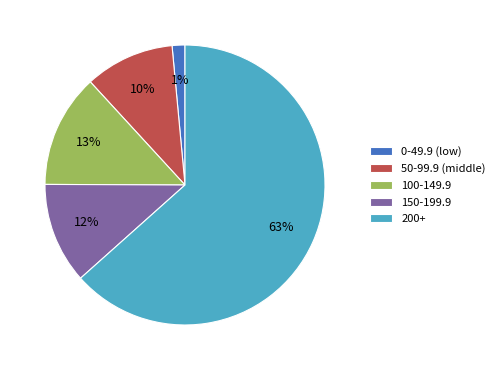

Is it true that 0-49.9 (low) is 1% of the pie?

True